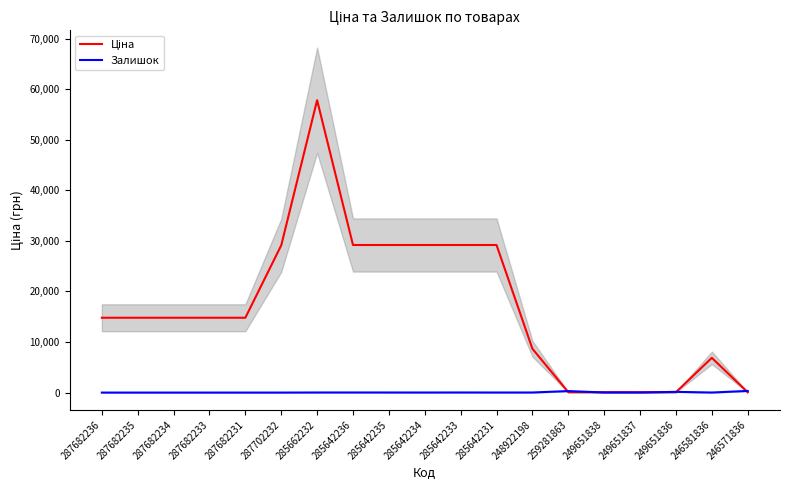

What is the maximum value shown in the chart?

57826.2